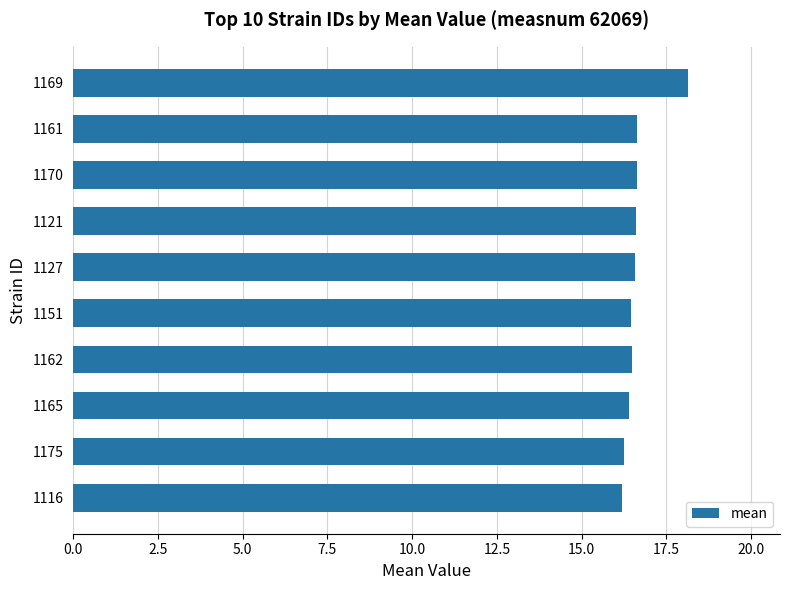

Count the values in the range 16 to 17.

9